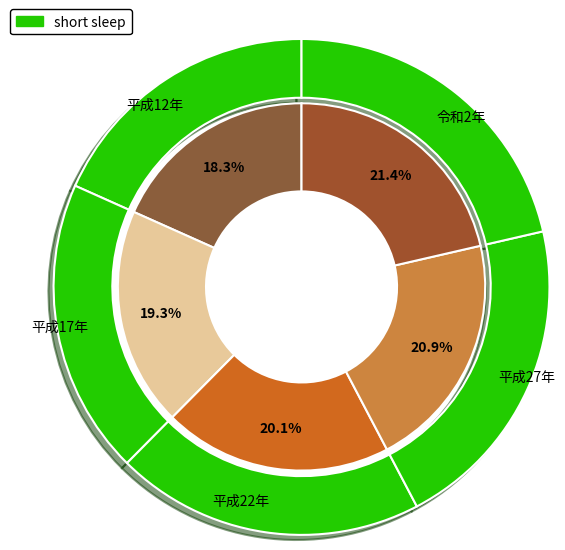

To the nearest percent, what percentage of the pie is 平成17年?

19%